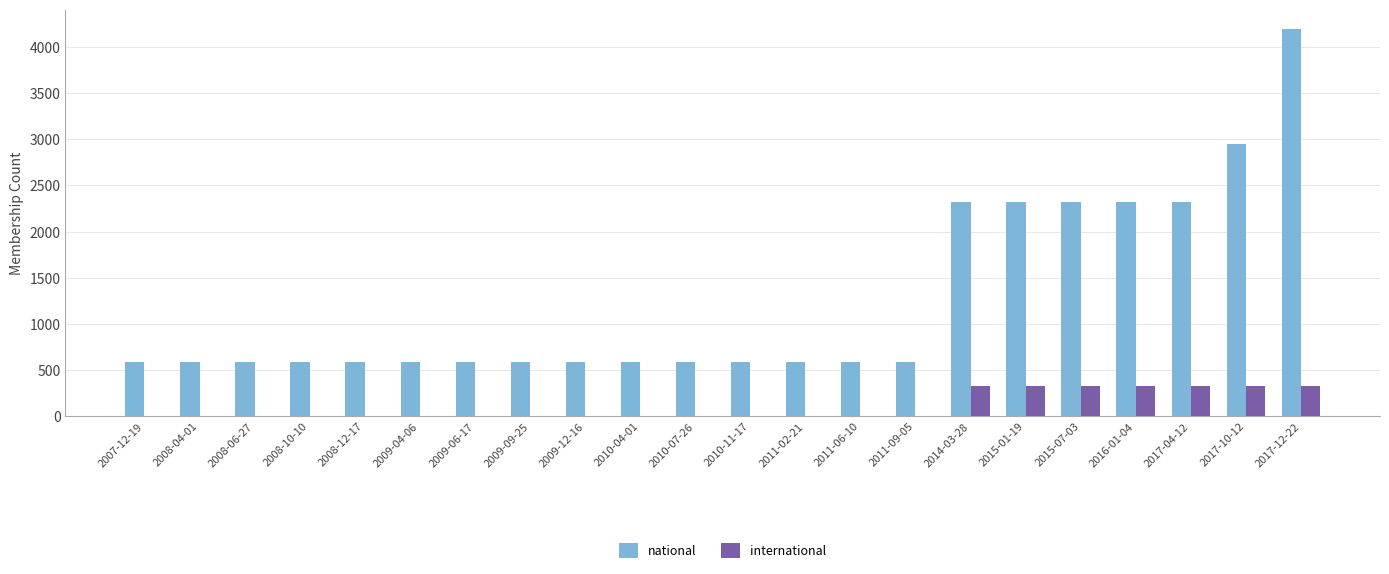

Is the value of international at 2008-04-01 greater than the value of national at 2017-12-22?

No